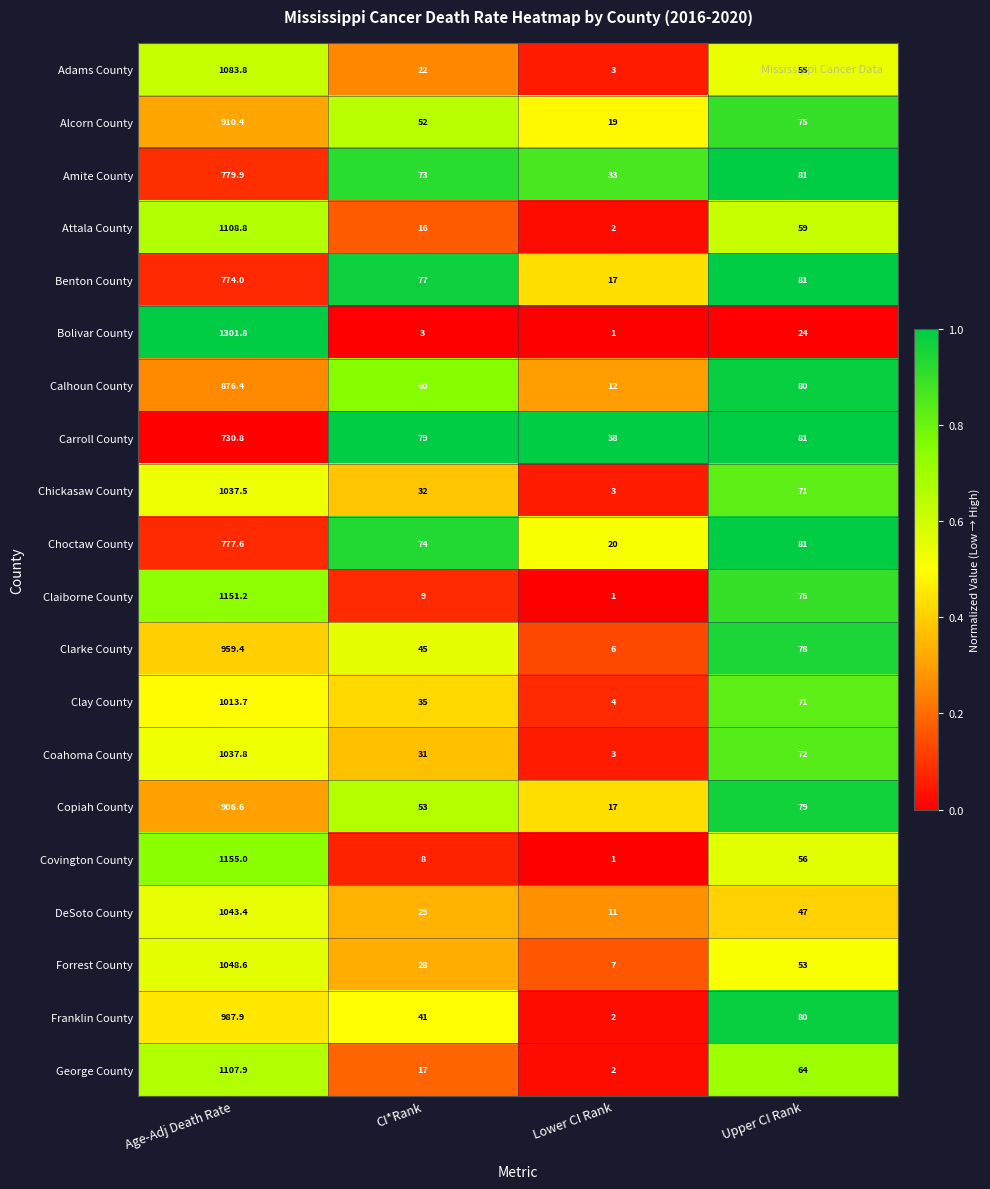

What is the sum of the Benton County values at CI*Rank and Age-Adj Death Rate?

851.0